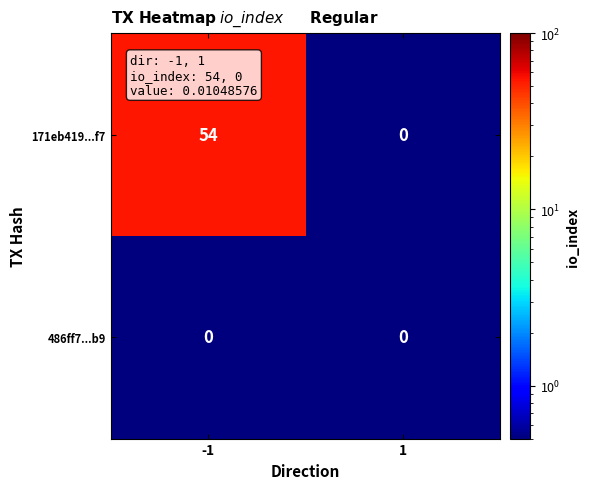

True or false: 171eb419...f7 has a value of 0 at 1.

True